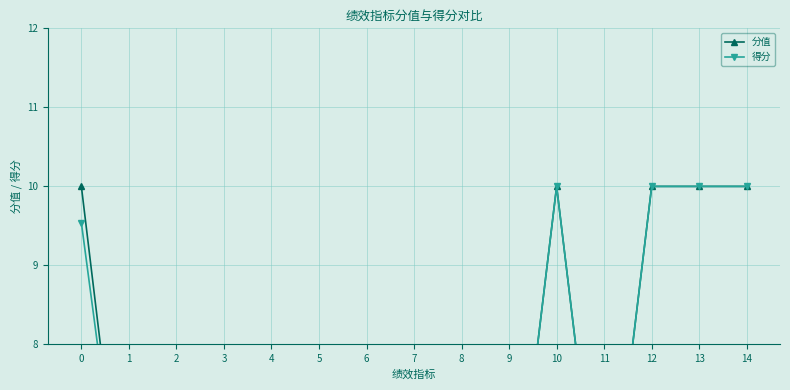

True or false: 分值 has more than 2 interior local peaks.

False